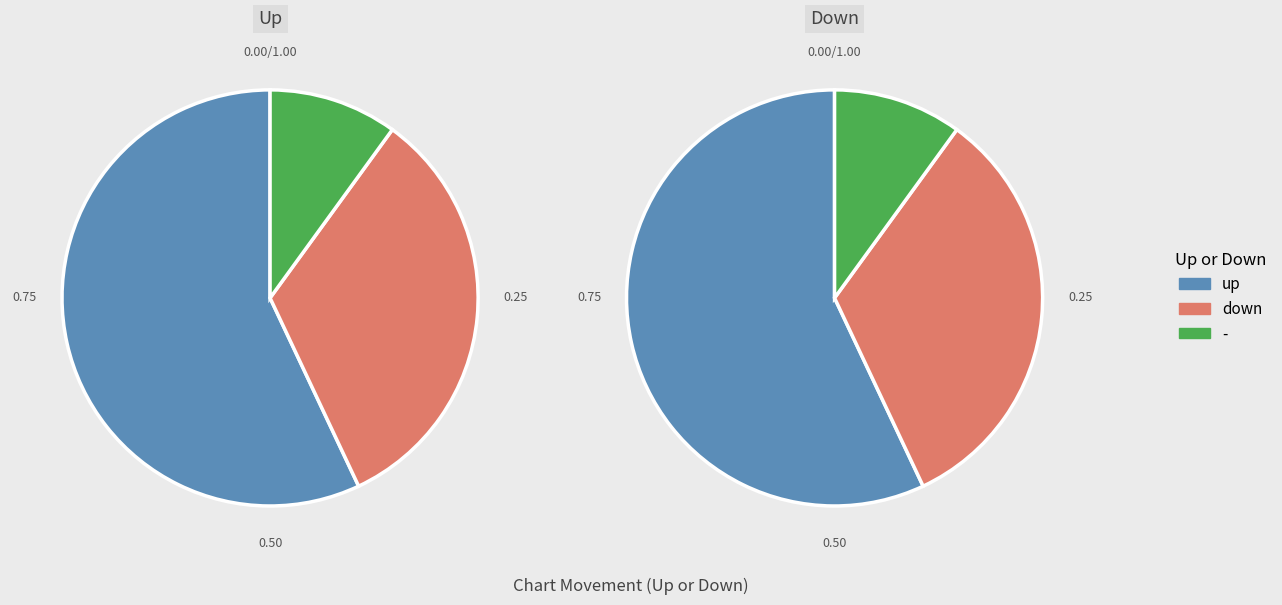

What percentage is the - slice, to the nearest percent?

10%